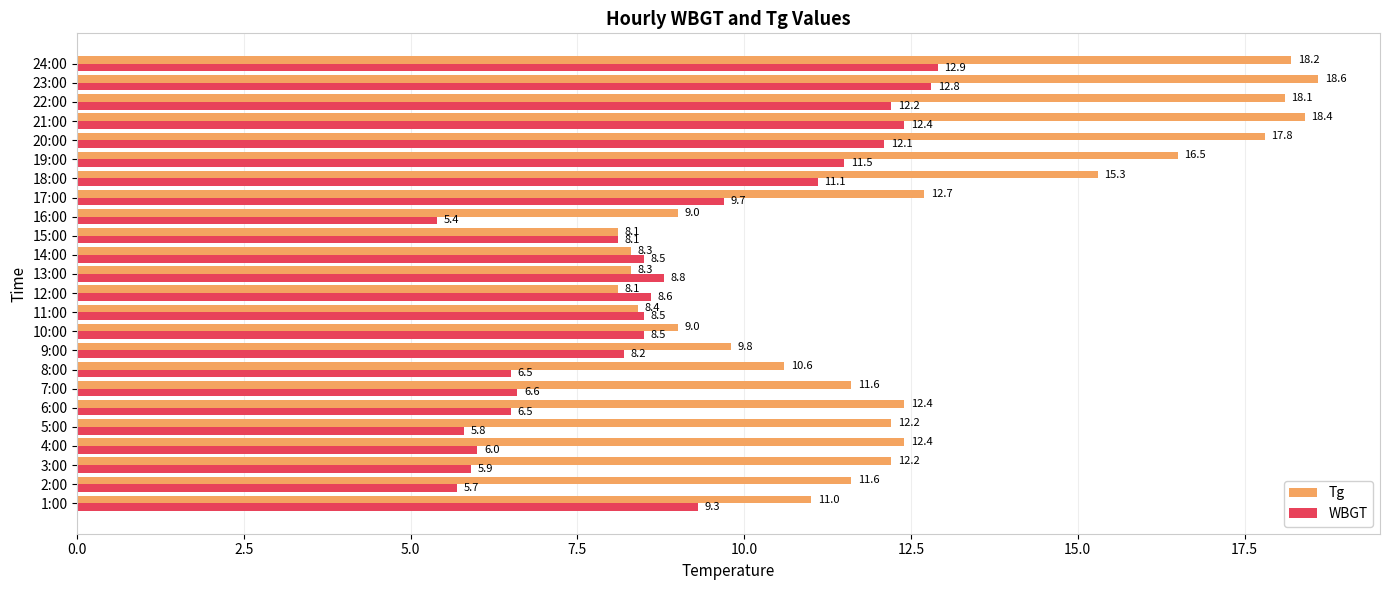

The value of WBGT at 13:00 is 8.8. True or false?

True